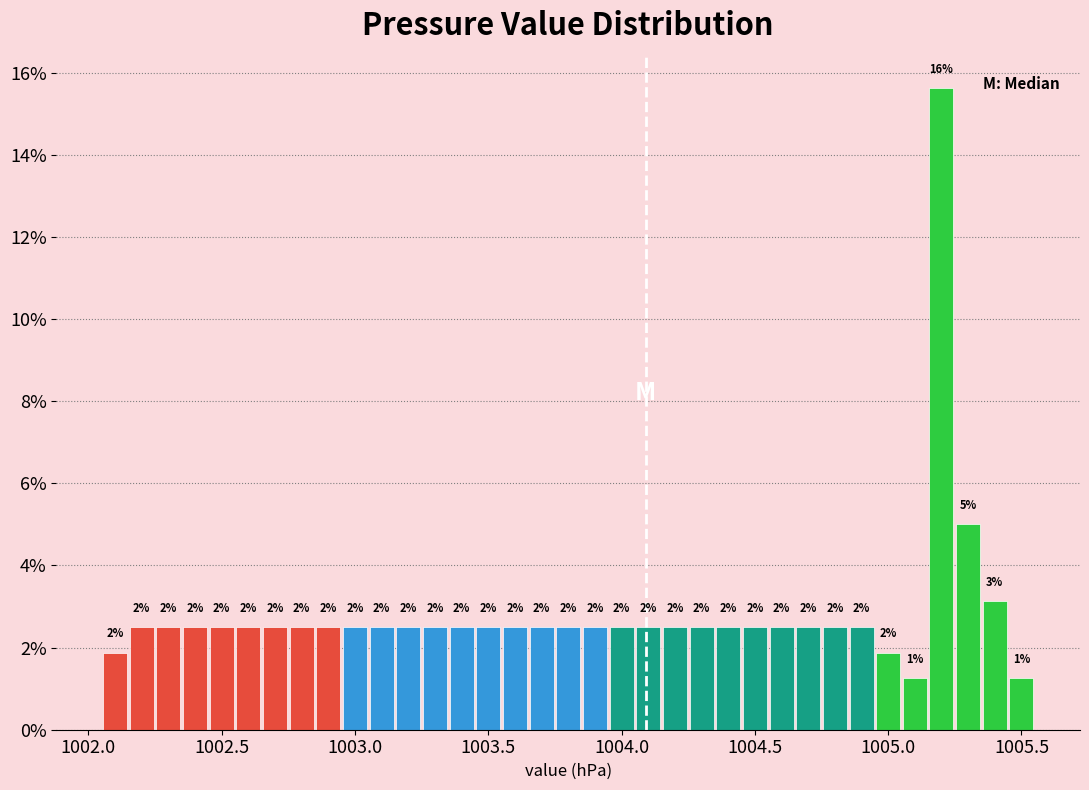

Read against the x-axis, roughly where is the centre of the tallest bar?

1005.20